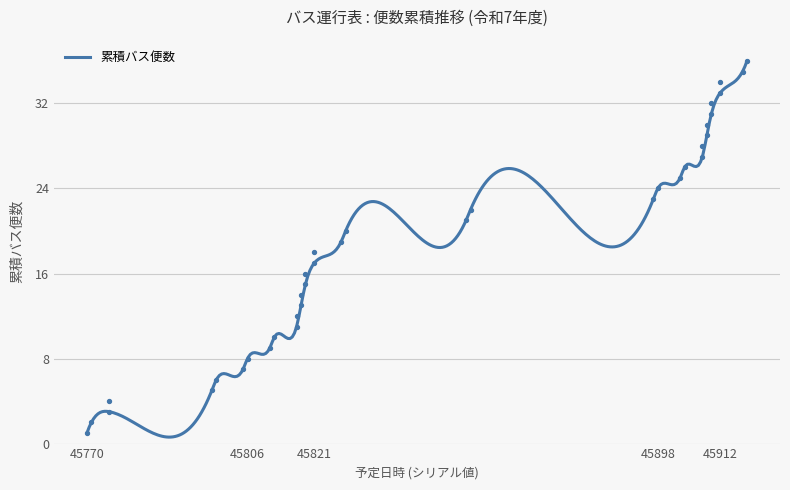

Approximately how many times larger is the value at 45819 compared to 45910?

0.5